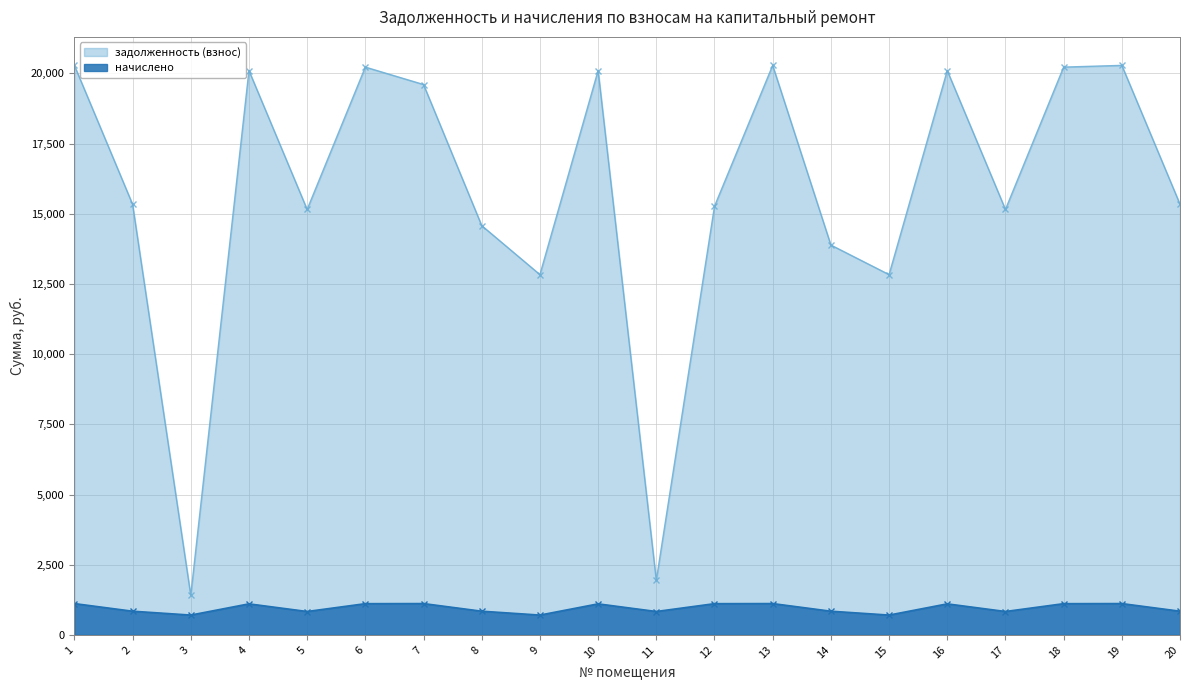

Reading left to right, what are all the values shown in this chart?

задолженность (взнос): 1=20286.1	2=15338.3	3=1411.9	4=20100.6	5=15152.8	6=20224.3	7=19603.9	8=14578.3	9=12833.5	10=20100.6	11=1944.8	12=15265.5	13=20286.1	14=13886.8	15=12833.5	16=20100.6	17=15152.8	18=20224.3	19=20286.1	20=15338.3
начислено: 1=1115.8	2=843.7	3=705.9	4=1105.7	5=833.5	6=1112.5	7=1115.8	8=843.7	9=705.9	10=1105.7	11=833.5	12=1112.5	13=1115.8	14=843.7	15=705.9	16=1105.7	17=833.5	18=1112.5	19=1115.8	20=843.7